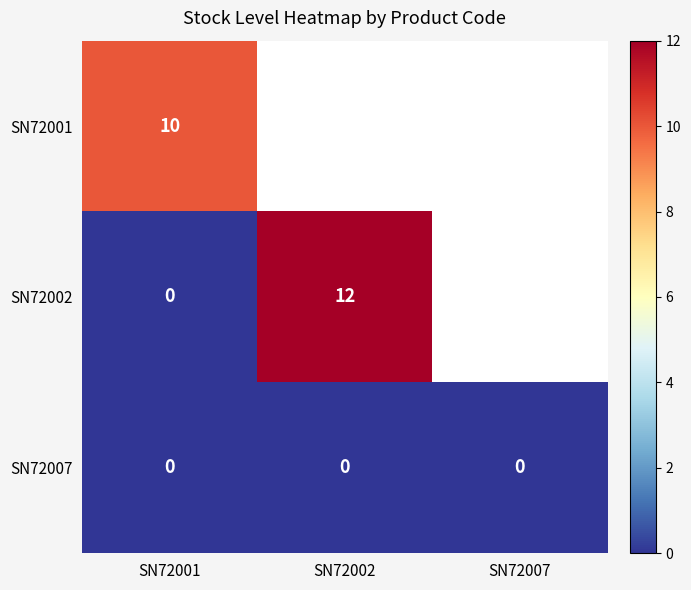

Count the number of data series in this chart.

3